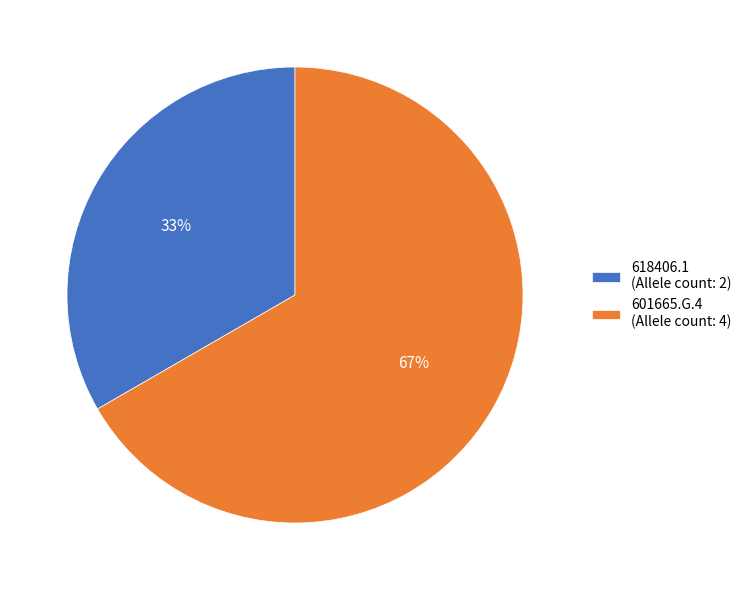

What is the ratio of the value at 601665.G.4 to the value at 618406.1?

2.0